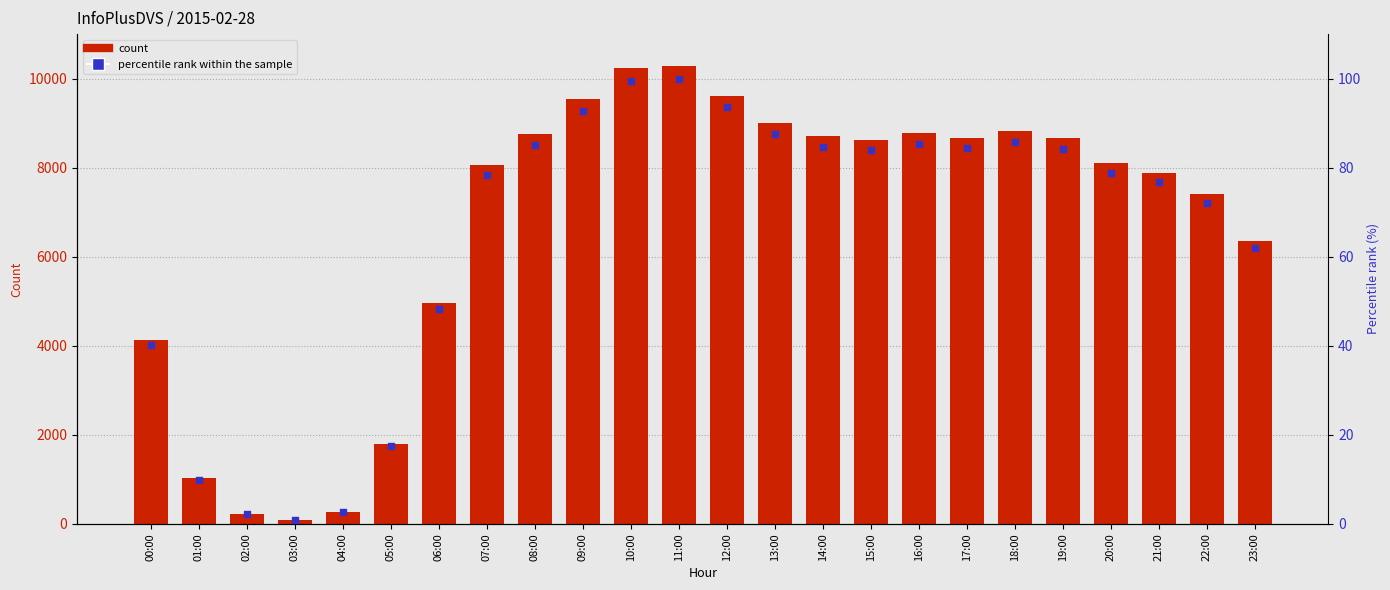

What is the total value across all series at 15:00?

8705.9